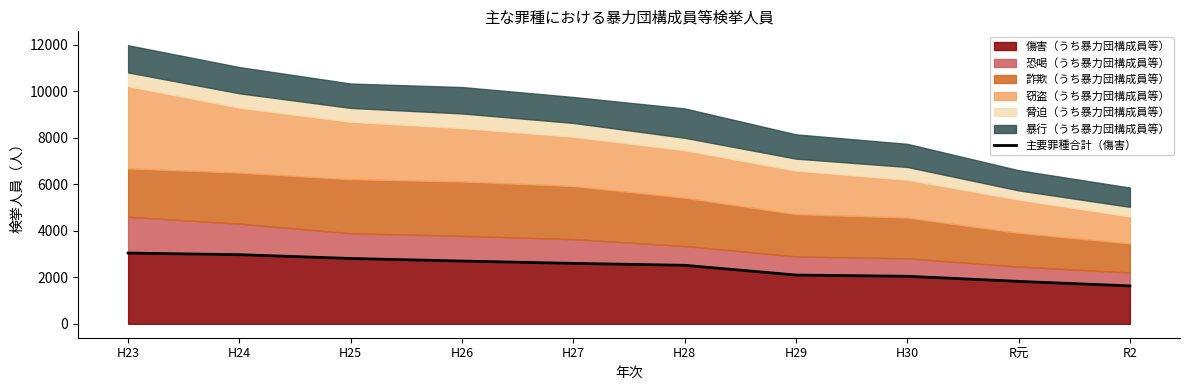

How many values exceed 2596?

4